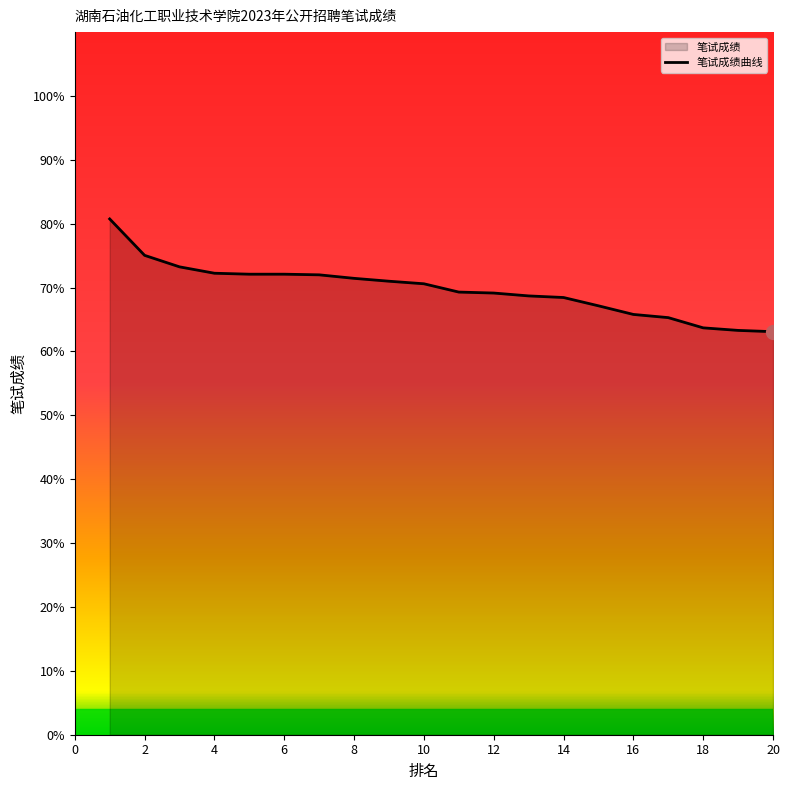

The chart shows a value of 114.1 at 14. True or false?

False